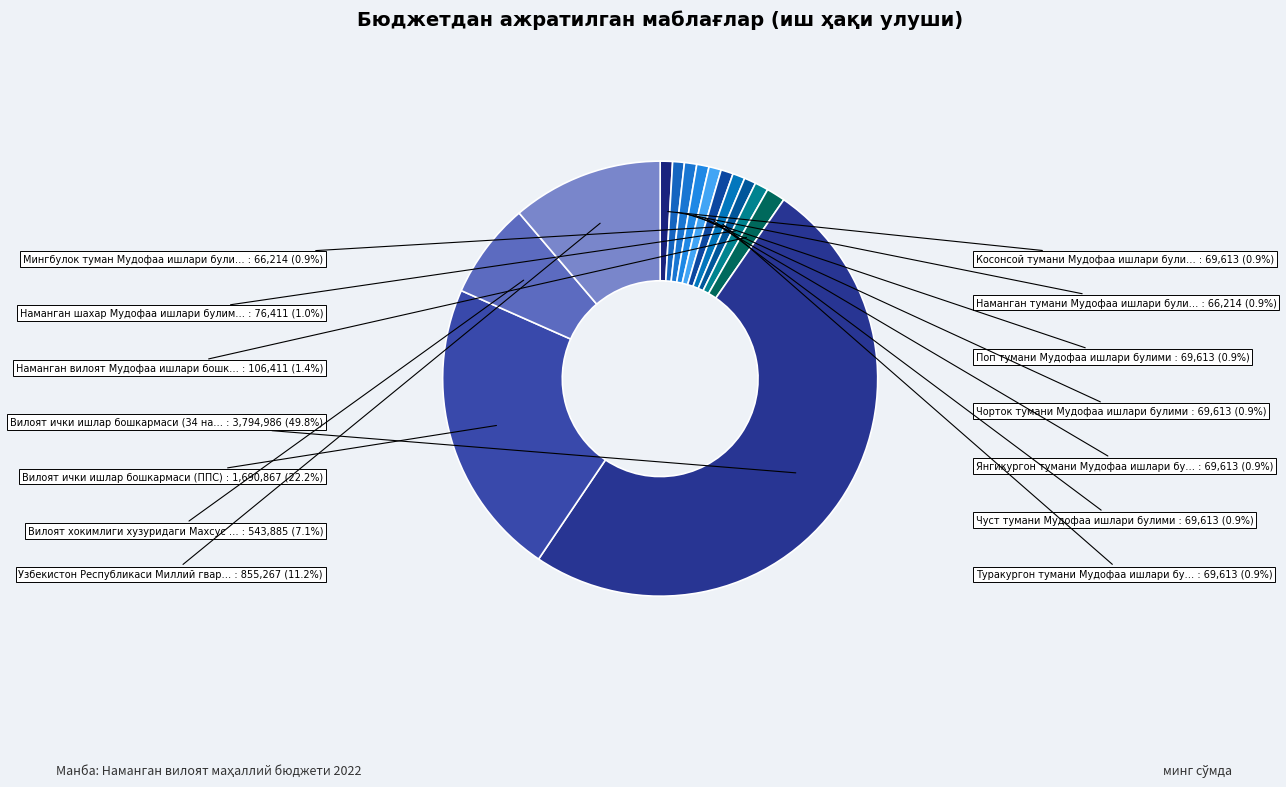

Which slice is the largest?

Вилоят ички ишлар бошкармаси (34 нафар)